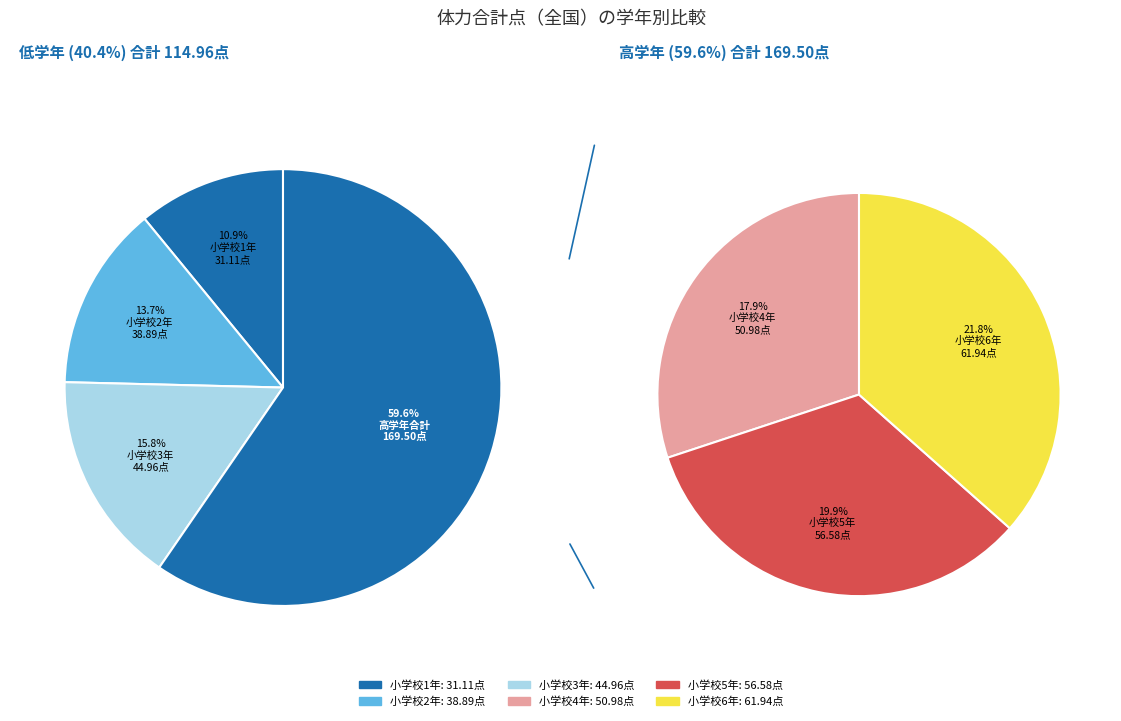

What is the change in value from 小学校1年 to 小学校4年?

+19.9